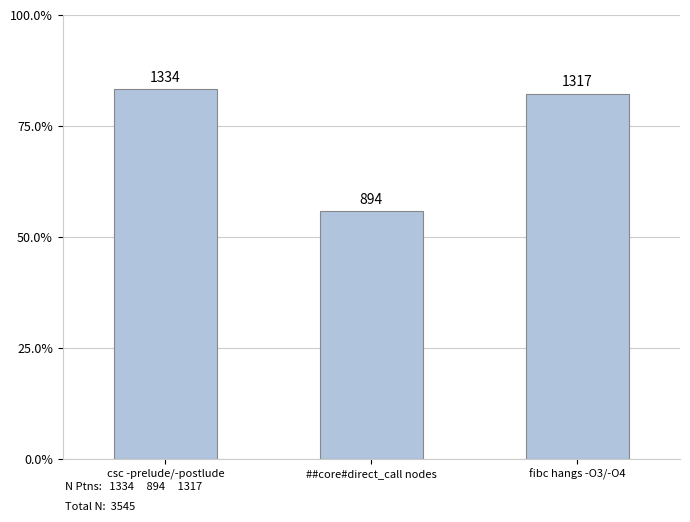

What is the maximum value shown in the chart?

1334